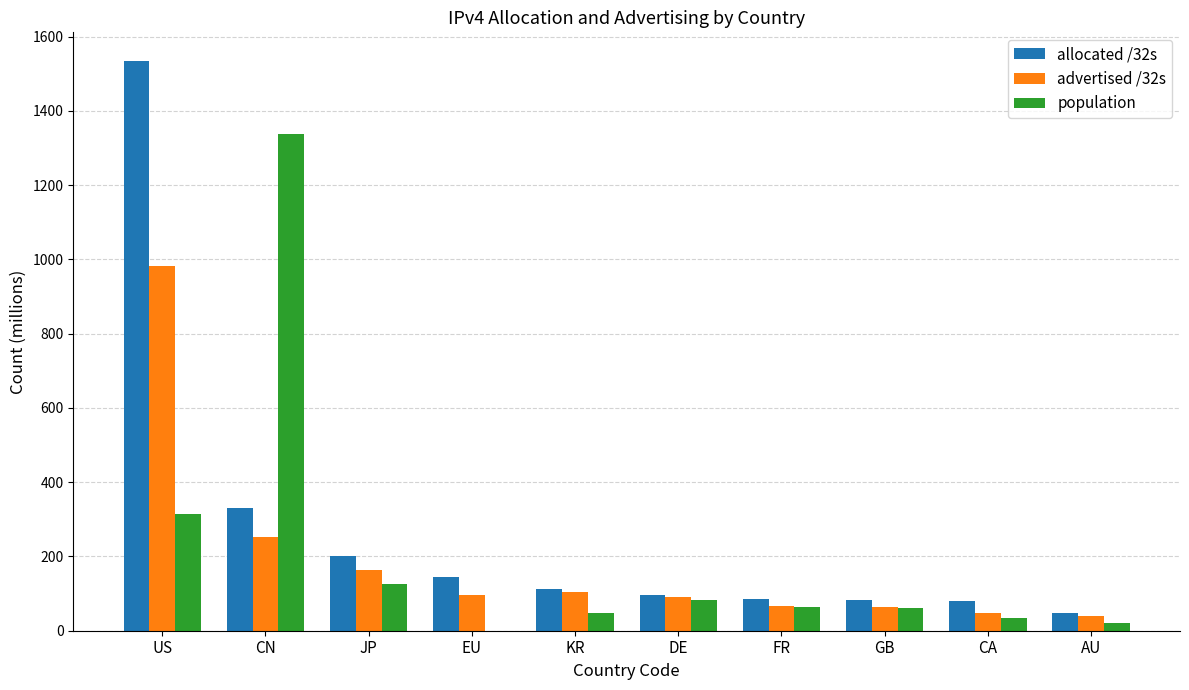

At which label is allocated /32s closest to 791?

CN